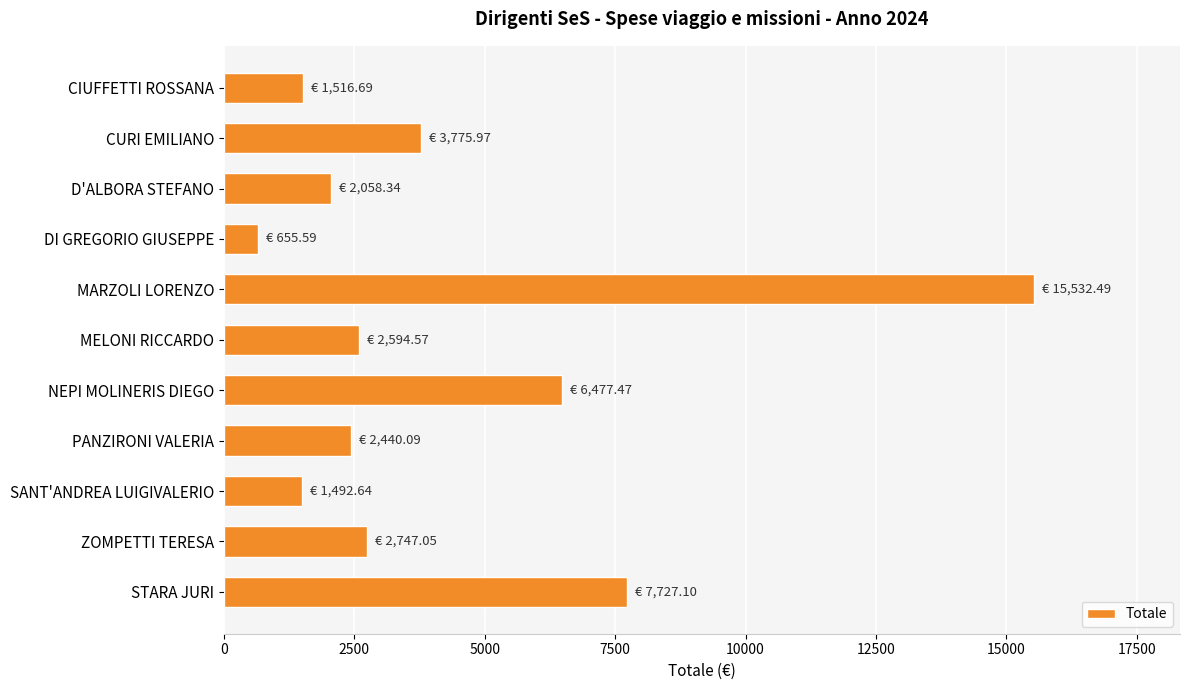

What is the sum of the values at MARZOLI LORENZO and SANT'ANDREA LUIGIVALERIO?

17025.1